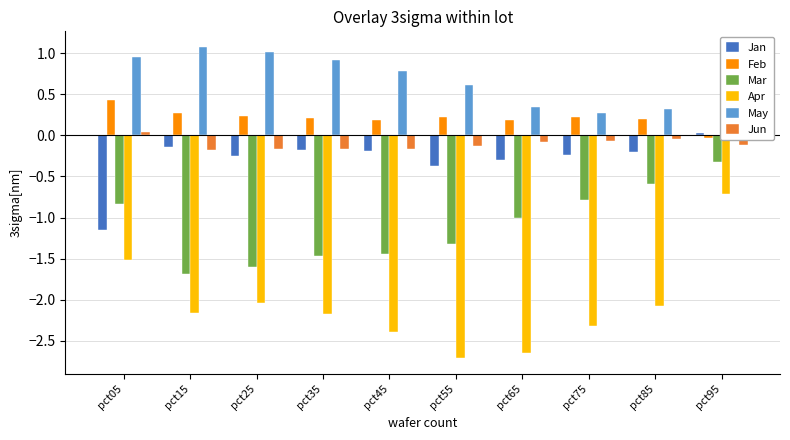

What is the difference between the maximum and minimum values in the Feb series?

0.5